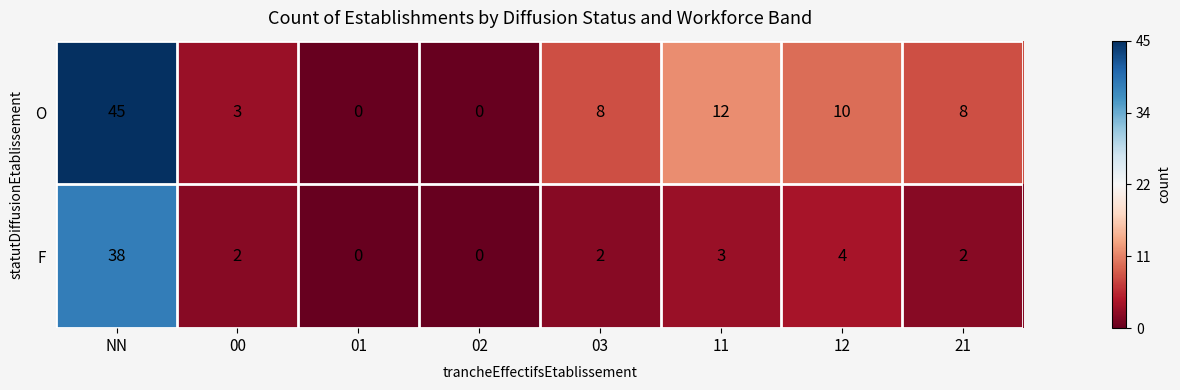

The O series shows 7 at 11. True or false?

False